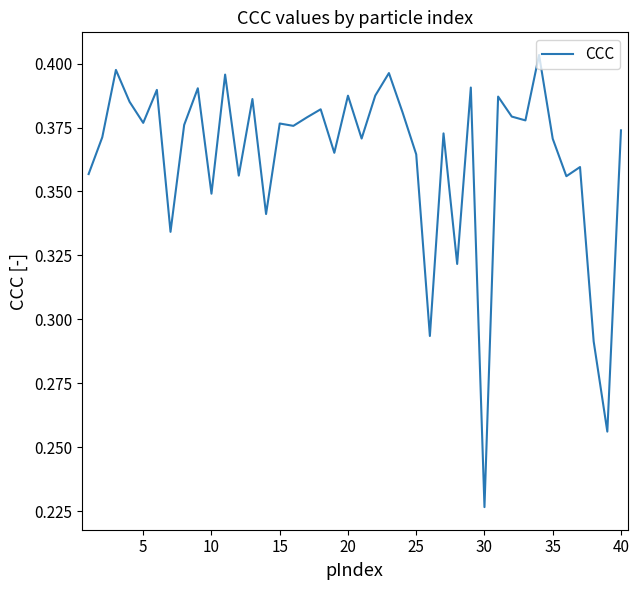

Reading left to right, list all the values displayed in this chart.

0.4	0.4	0.4	0.4	0.4	0.4	0.3	0.4	0.4	0.3	0.4	0.4	0.4	0.3	0.4	0.4	0.4	0.4	0.4	0.4	0.4	0.4	0.4	0.4	0.4	0.3	0.4	0.3	0.4	0.2	0.4	0.4	0.4	0.4	0.4	0.4	0.4	0.3	0.3	0.4